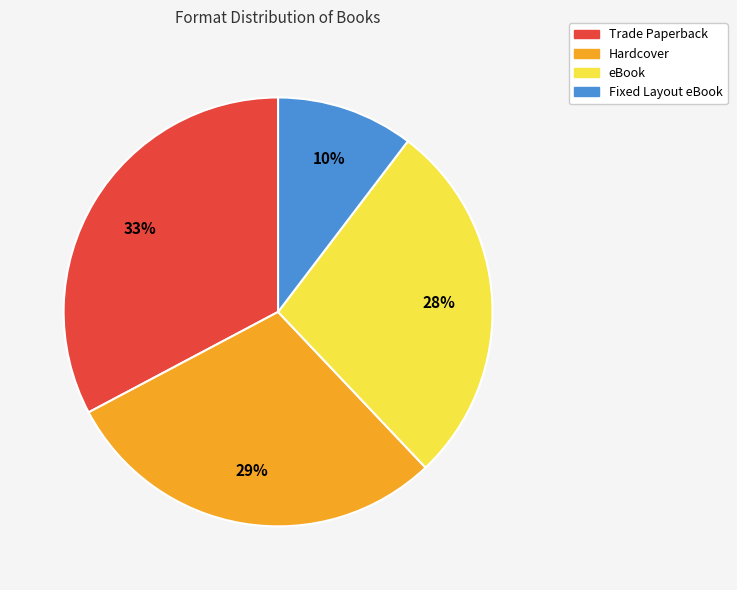

To the nearest percent, what percentage of the pie is eBook?

28%